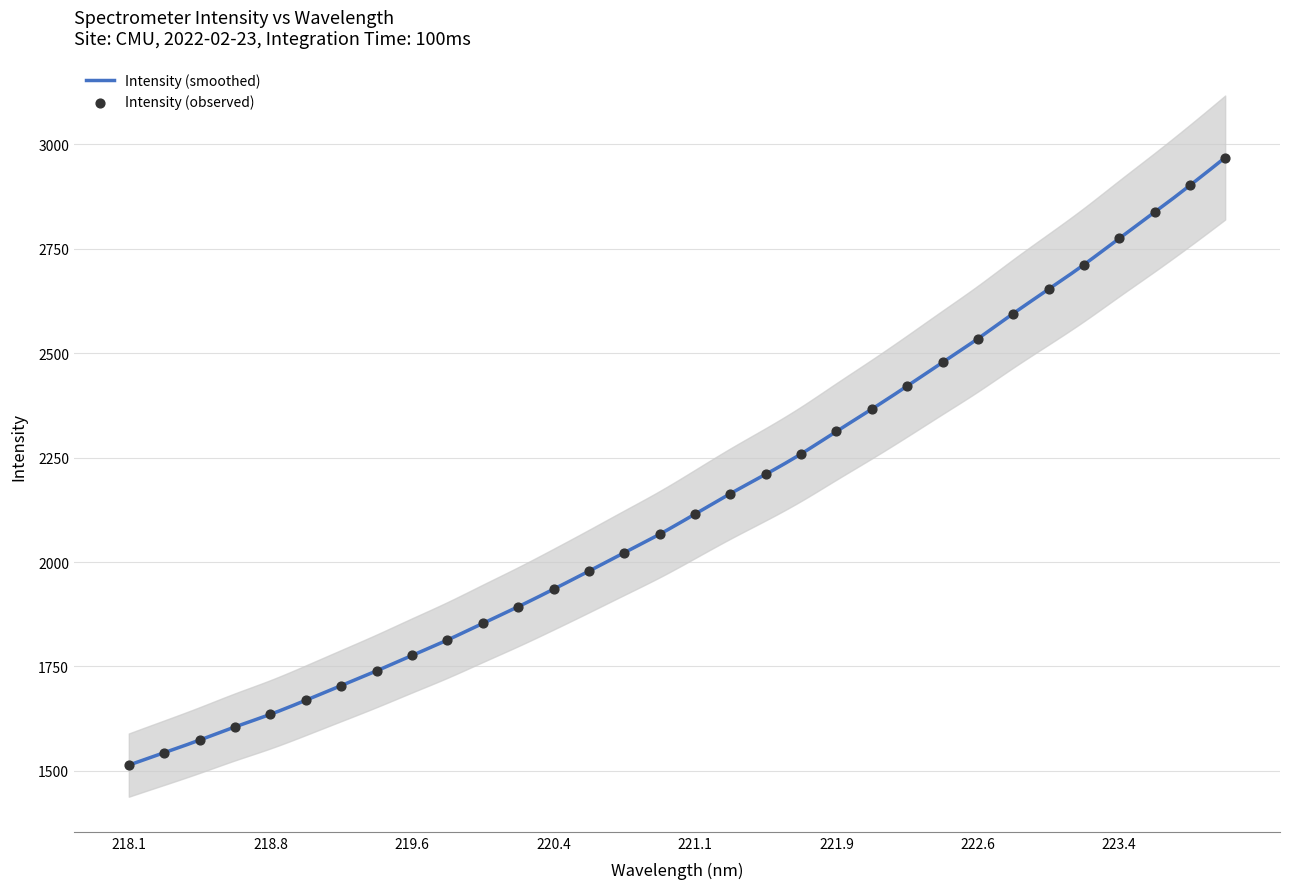

What is the lowest value of the Intensity (smoothed) series?

1514.0